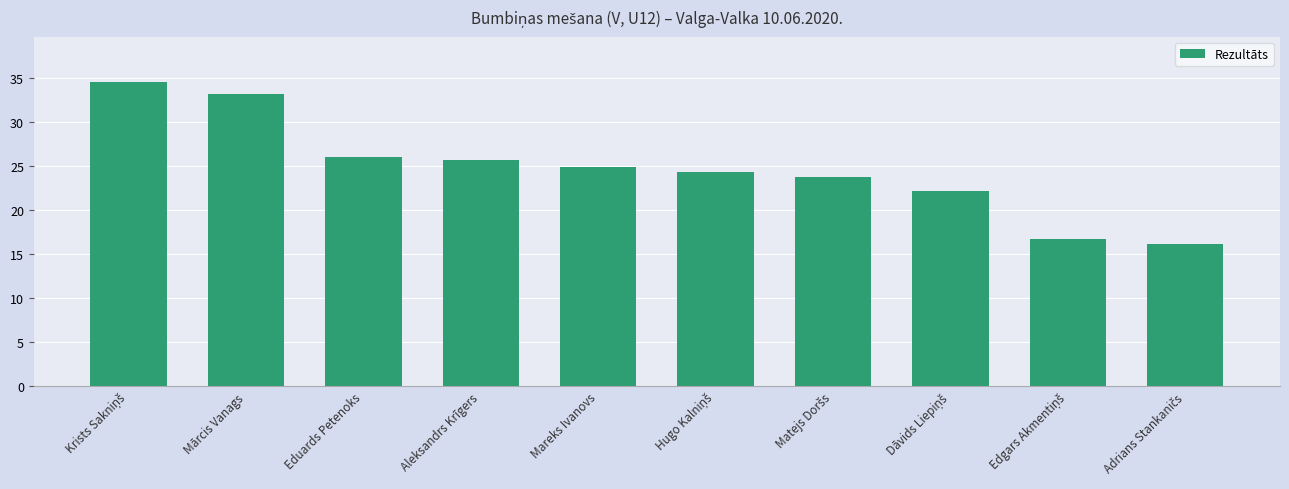

What is the difference between the maximum and minimum values?

18.4